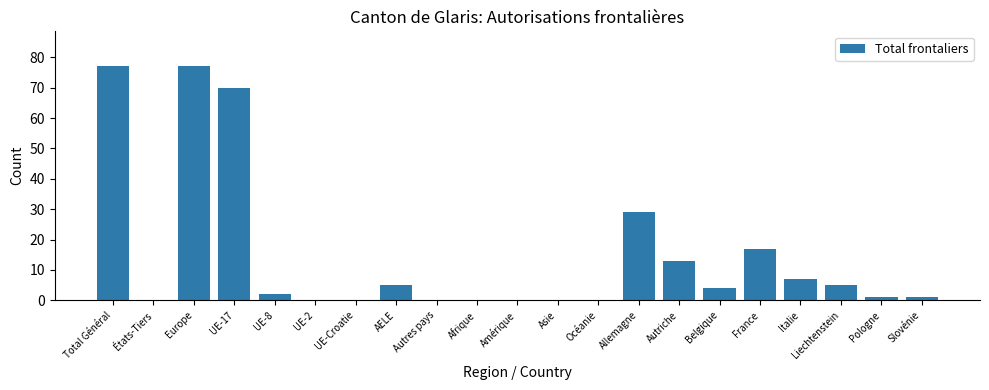

What is the maximum value shown in the chart?

77